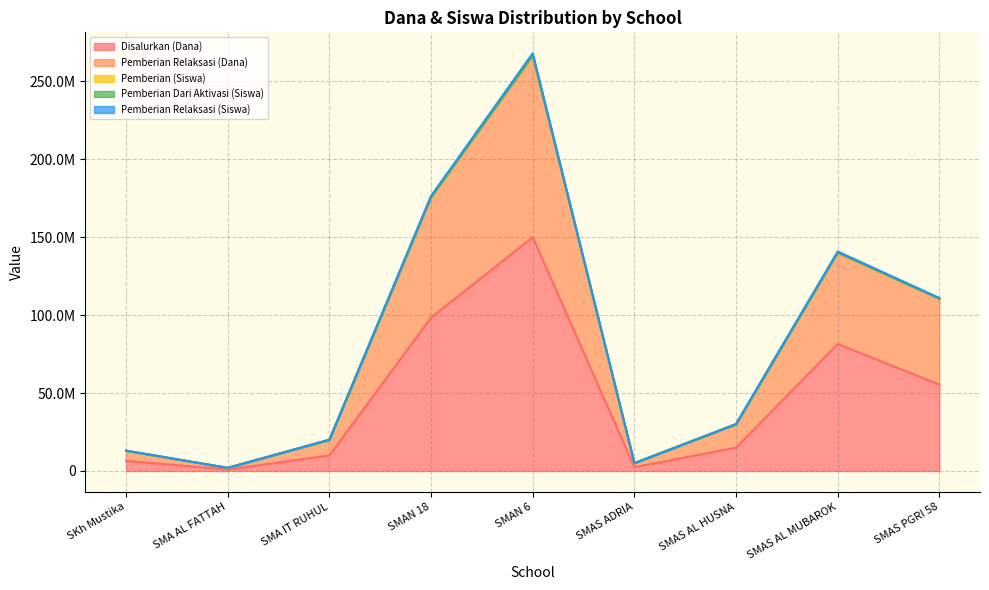

Which label corresponds to the largest value in the chart?

SMAN 6